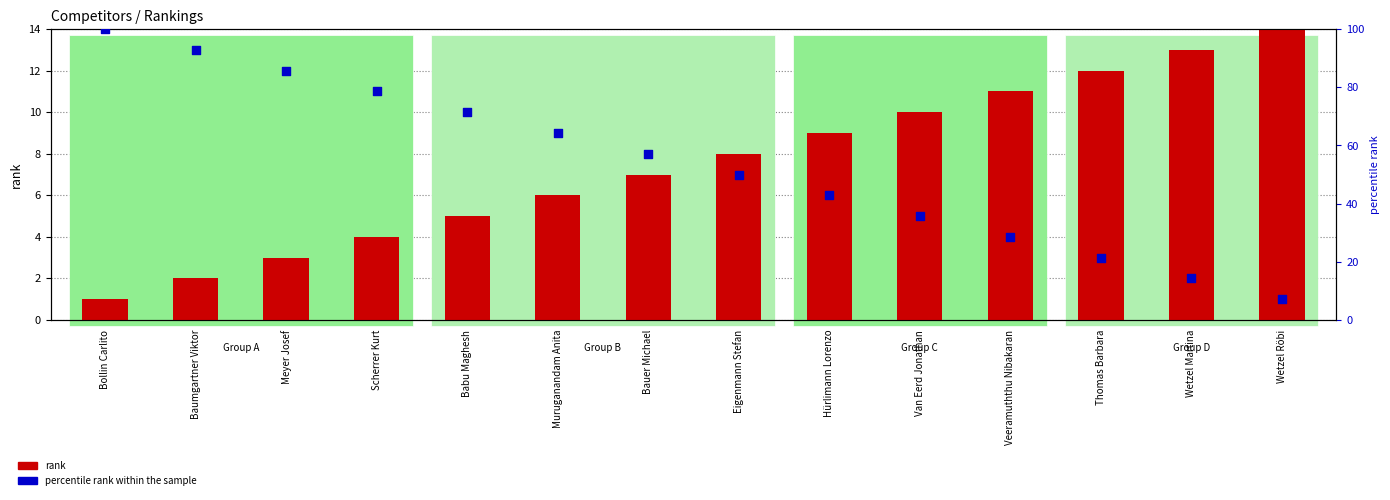

Which series reaches the maximum Y coordinate?

percentile rank within the sample